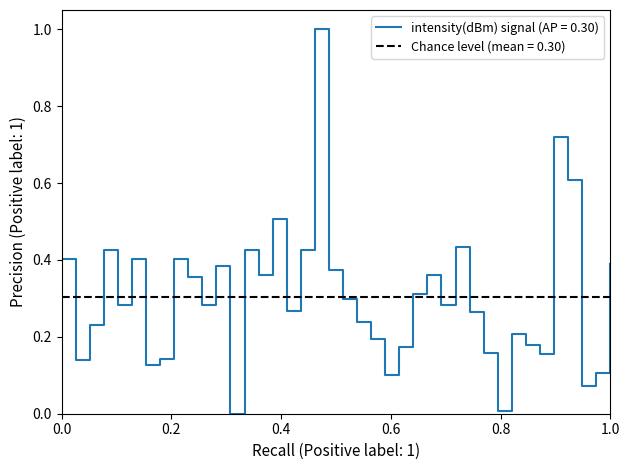

What is the maximum value shown in the chart?

1.0